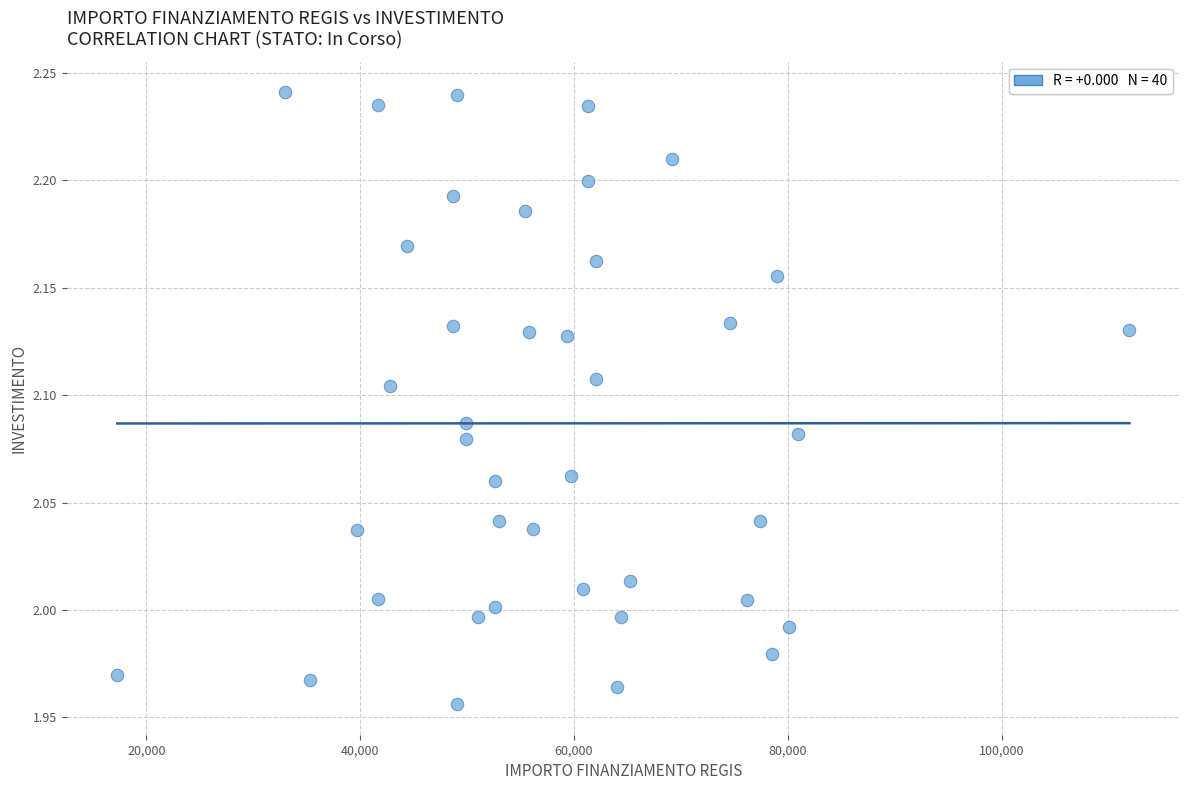

What is the range of X values (max minus min)?

94665.7